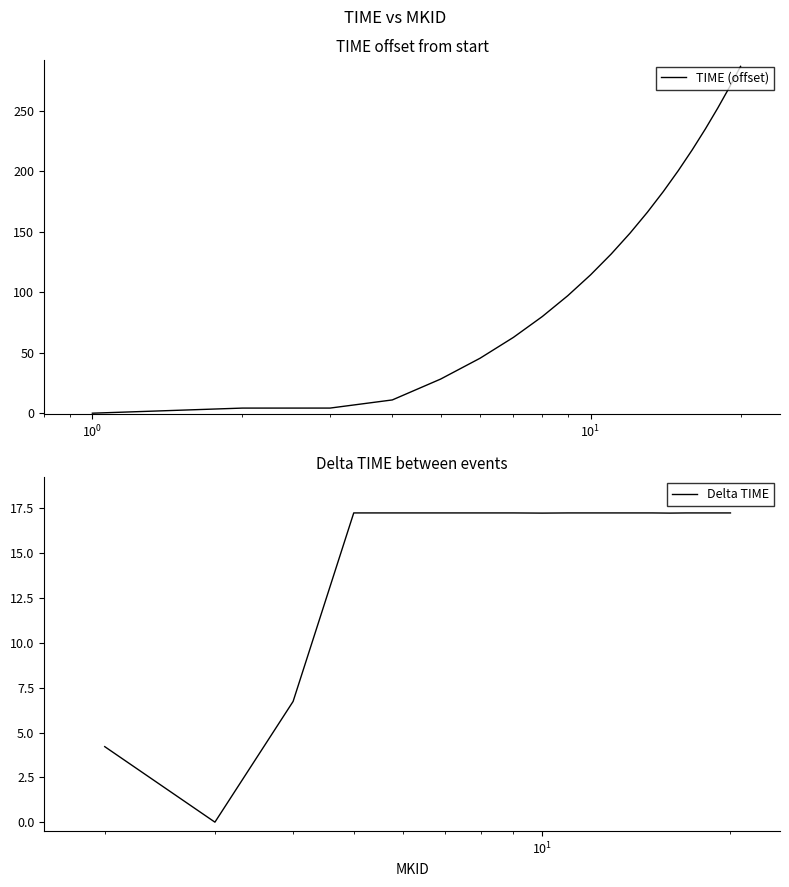

What is the difference between the values at 3 and 19?

265.5